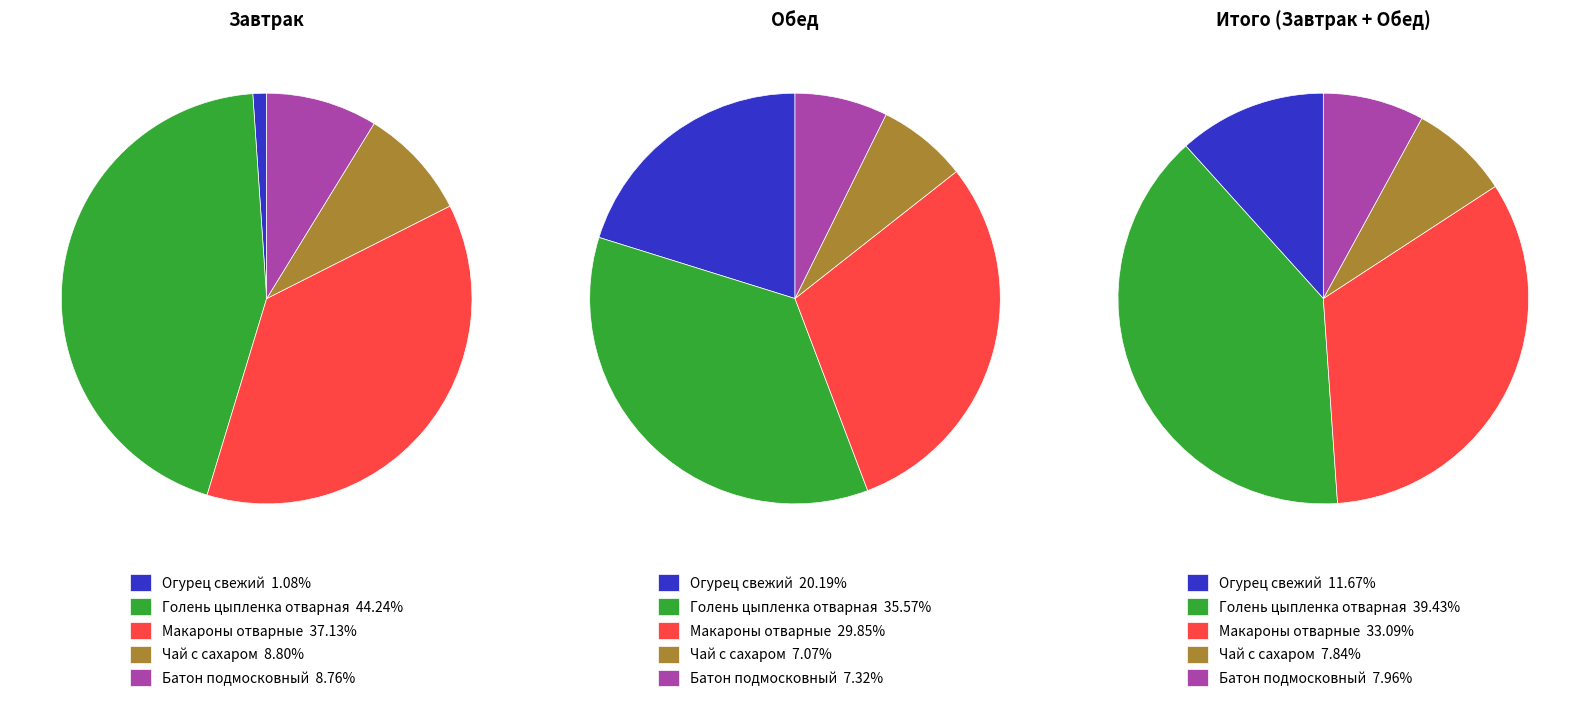

How many slices are in this pie chart?

5